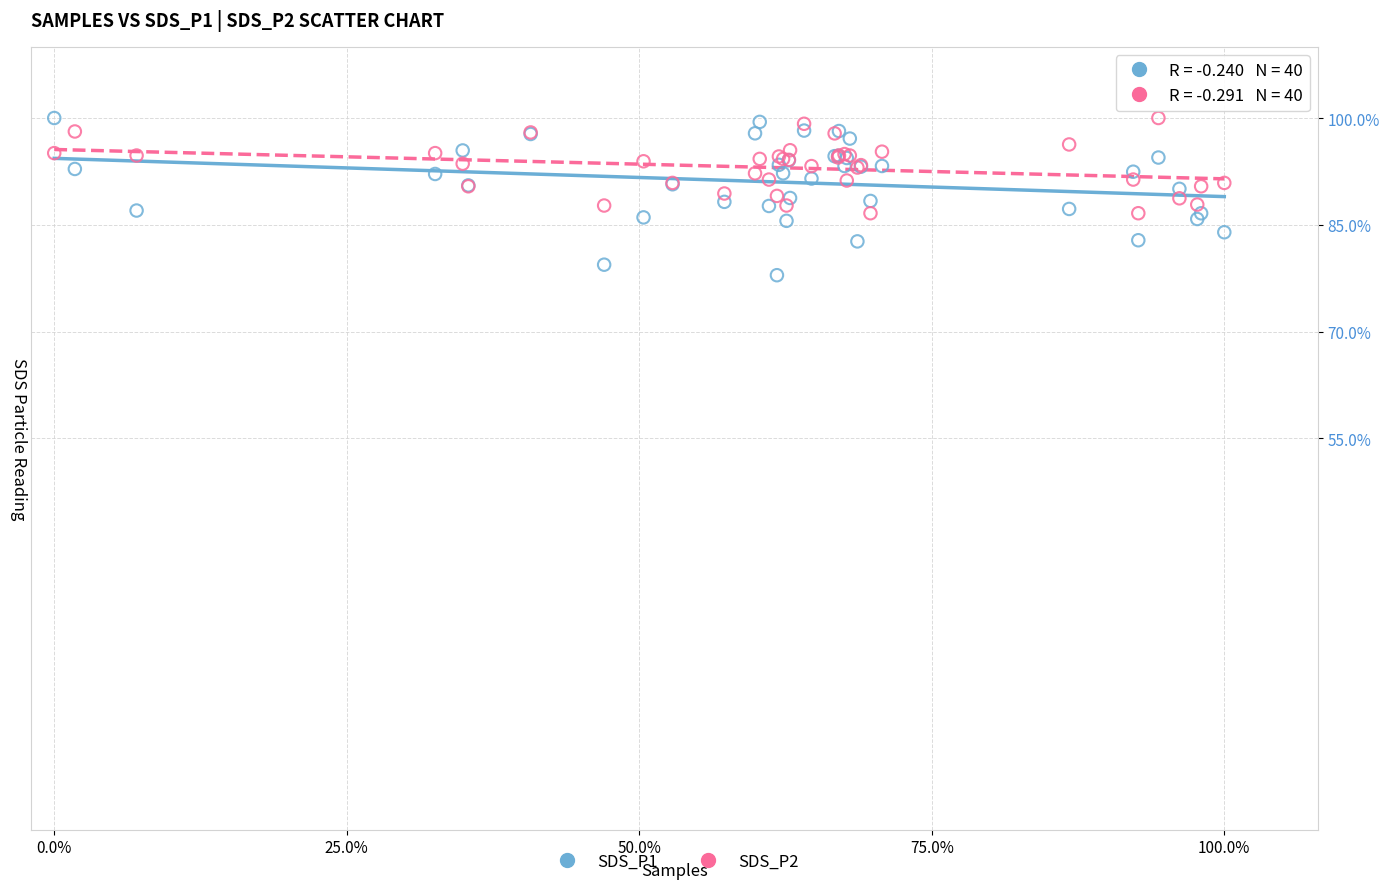

Which series has the largest Y range (max minus min)?

SDS_P1